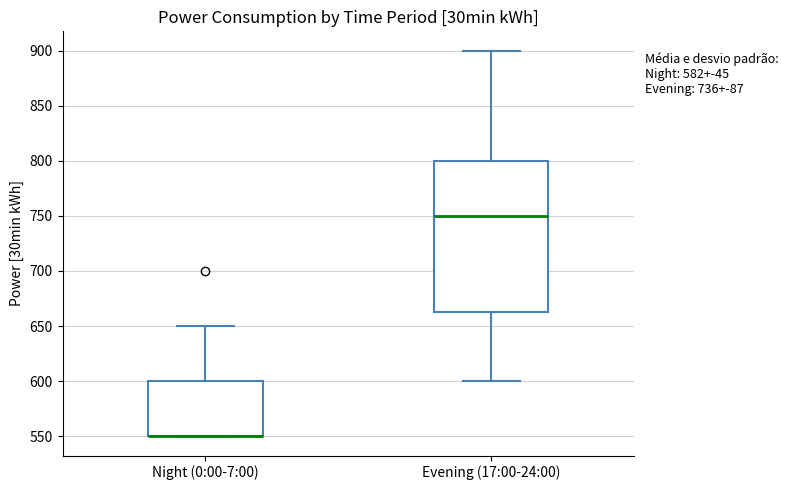

Reading left to right, transcribe this box plot: for each box, give where its median line is, the range the box spans, and where its two whiskers end, as read against the y-axis. The values are not printed on the chart, so give them approximately, as read against the axis.

Night (0:00-7:00): median 550 (drawn on the box's lower edge), box 550 to 600, whiskers 550 to 650
Evening (17:00-24:00): median 750, box 665 to 800, whiskers 600 to 900